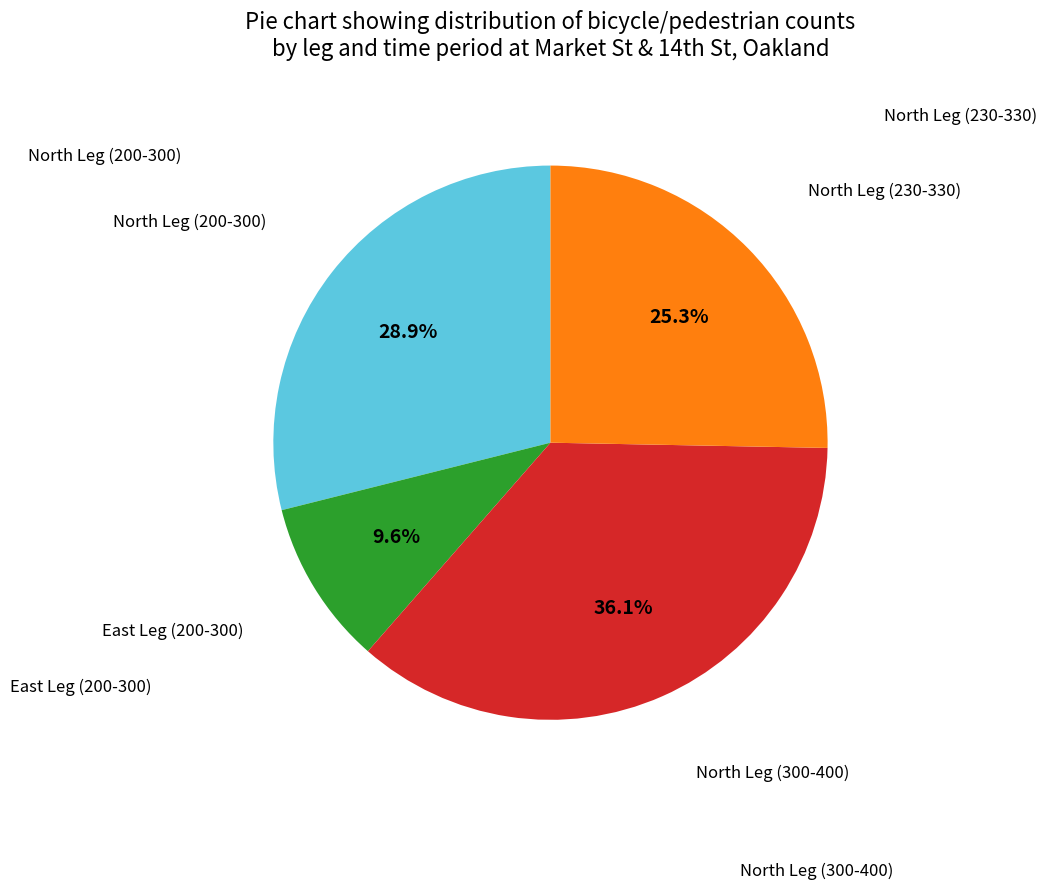

Does any single category account for the majority?

No